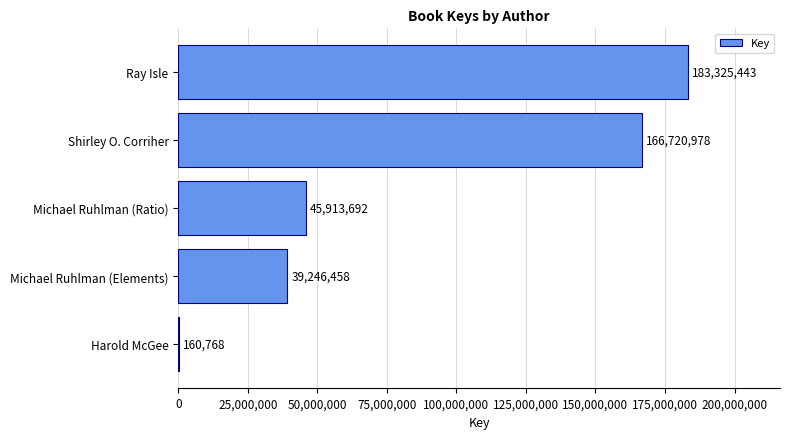

What is the average value?

87073468